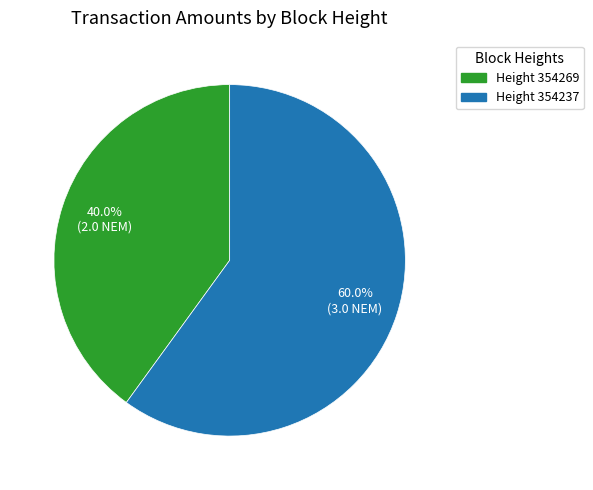

Is there any slice that represents more than half of the pie?

Yes